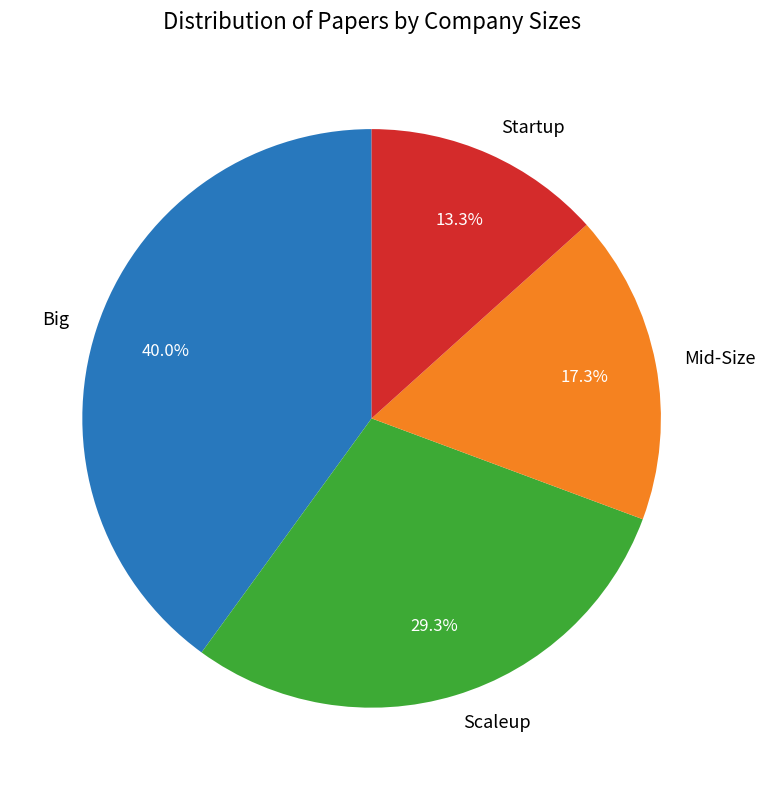

Rank the categories by value from highest to lowest.

Big, Scaleup, Mid-Size, Startup